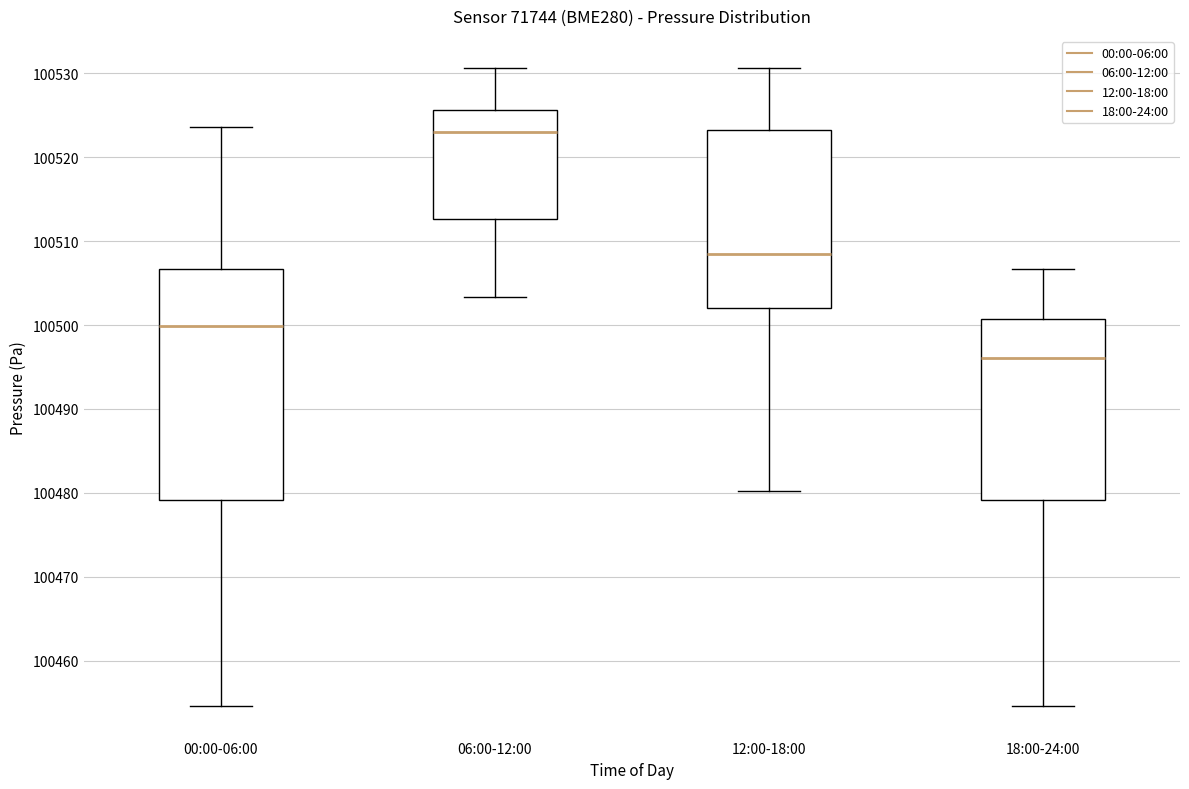

Where is the lower edge of the box for 12:00-18:00 on the y-axis? The values are not printed on the chart, so give them approximately, as read against the axis.

100502